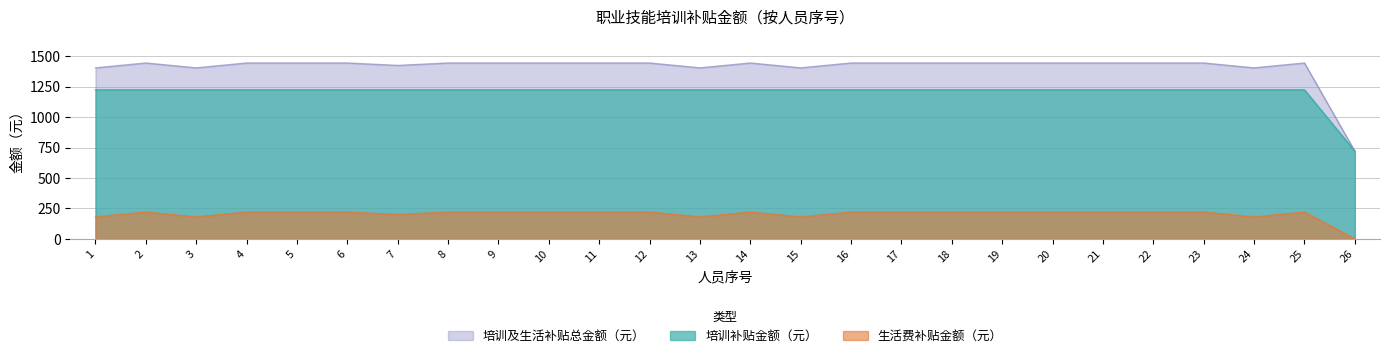

What is the spread (max minus min) of values at 26?

720